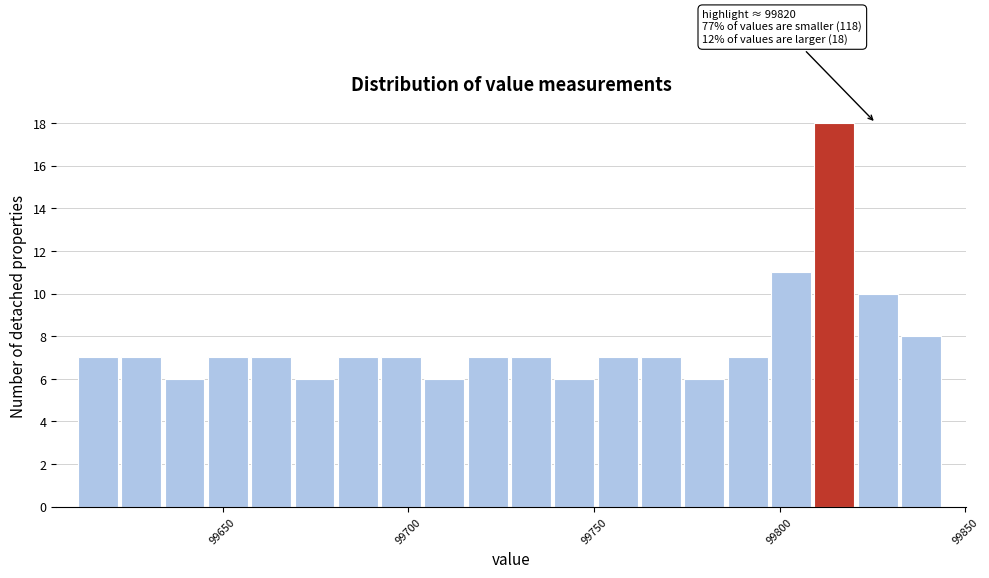

Around what value on the x-axis is the tallest bar? Give the approximate position of its centre, as read against the axis.

99815